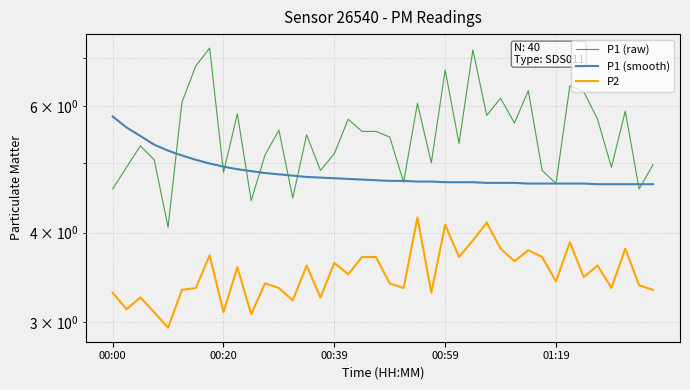

What is the average value of the P1 (smooth) series?

4.8